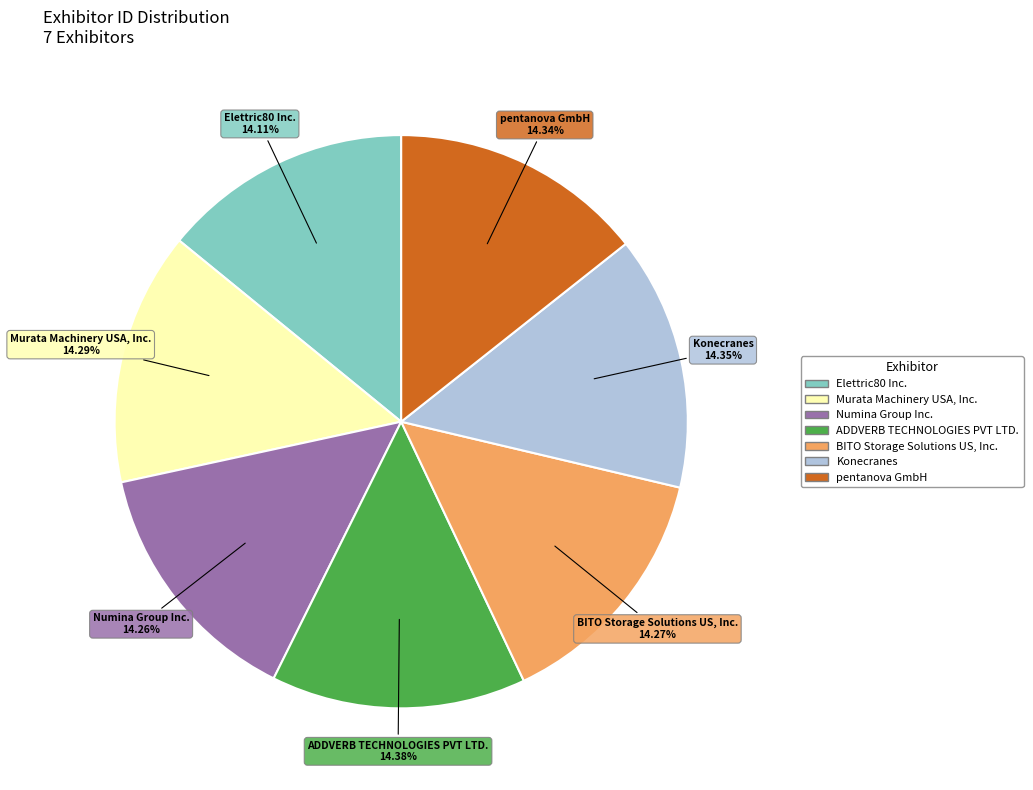

Is pentanova GmbH the majority of the pie?

No